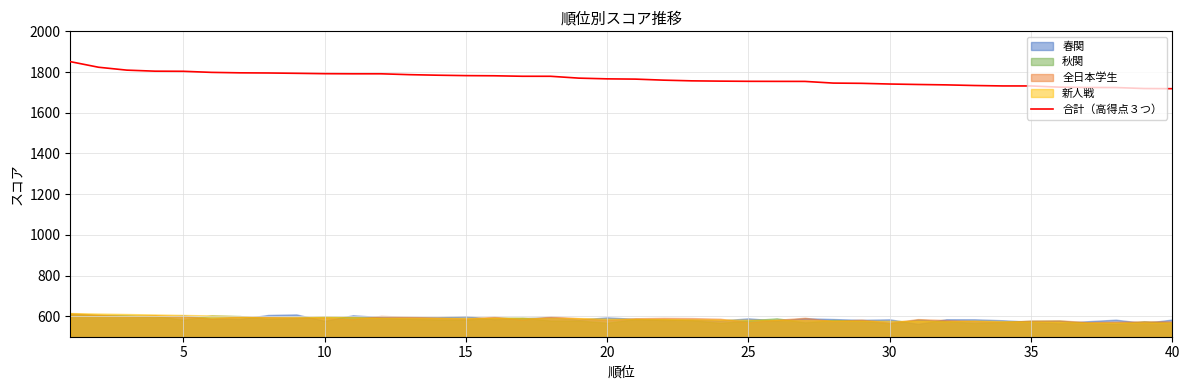

Does the chart have visible grid lines?

Yes